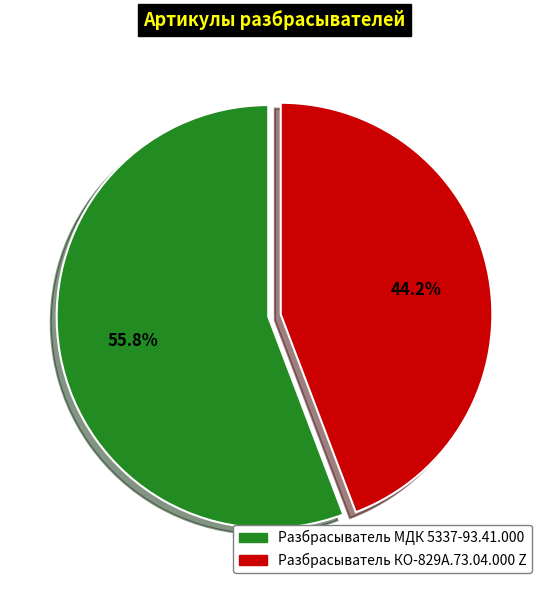

Which category has the biggest portion of the pie?

Разбрасыватель МДК 5337-93.41.000